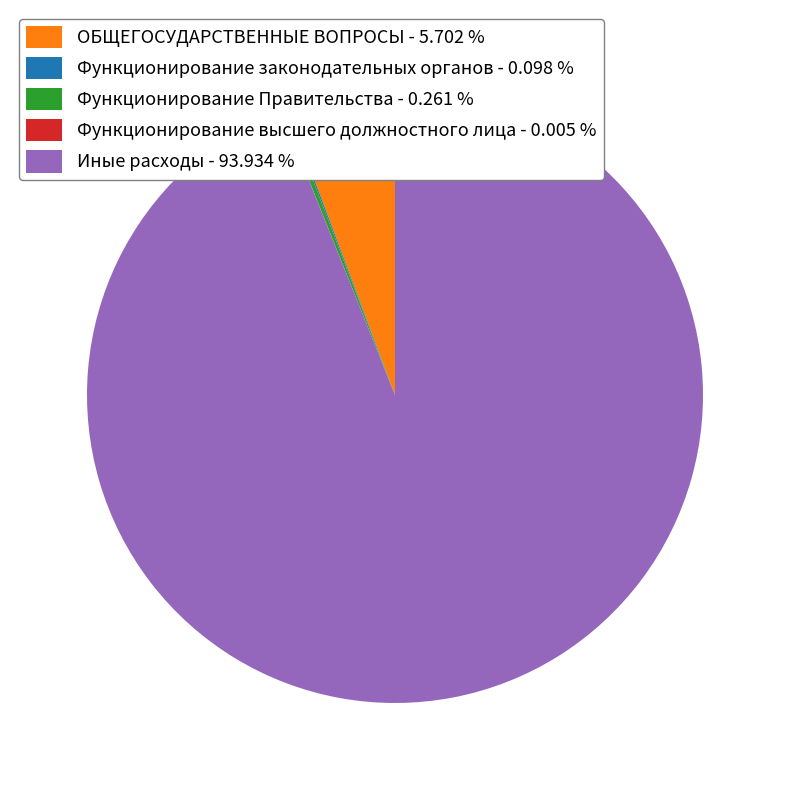

Is there a majority slice in this chart?

Yes